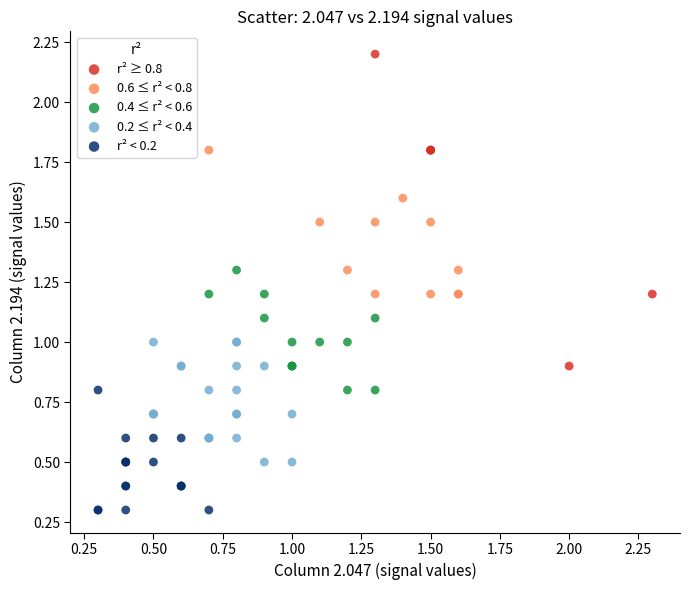

Which series has the widest spread of Y values?

r² ≥ 0.8